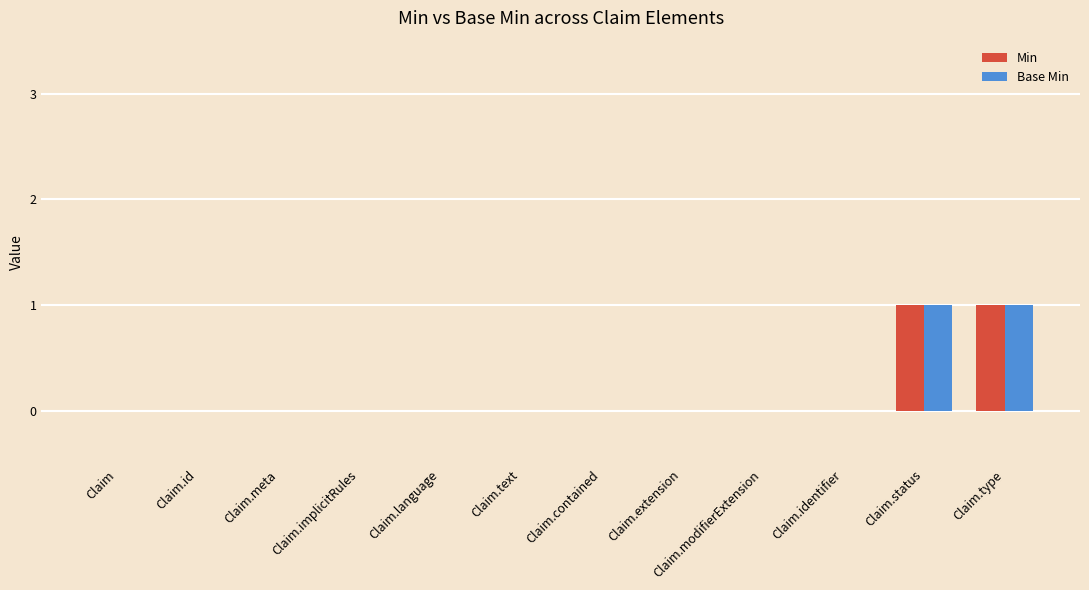

The Min series shows 1 at Claim.status. True or false?

True